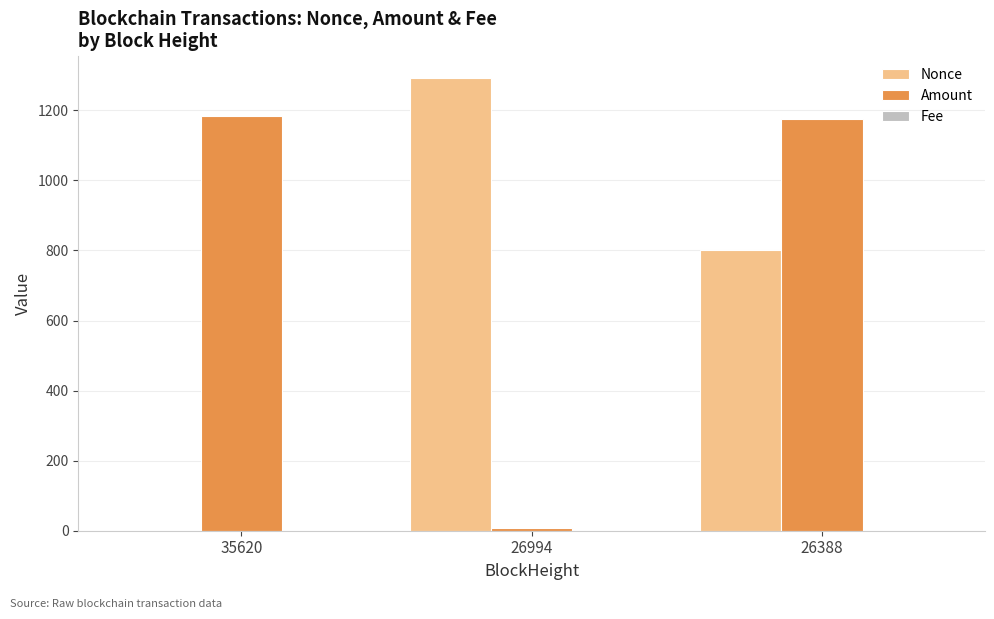

Which series has the widest spread of values?

Nonce